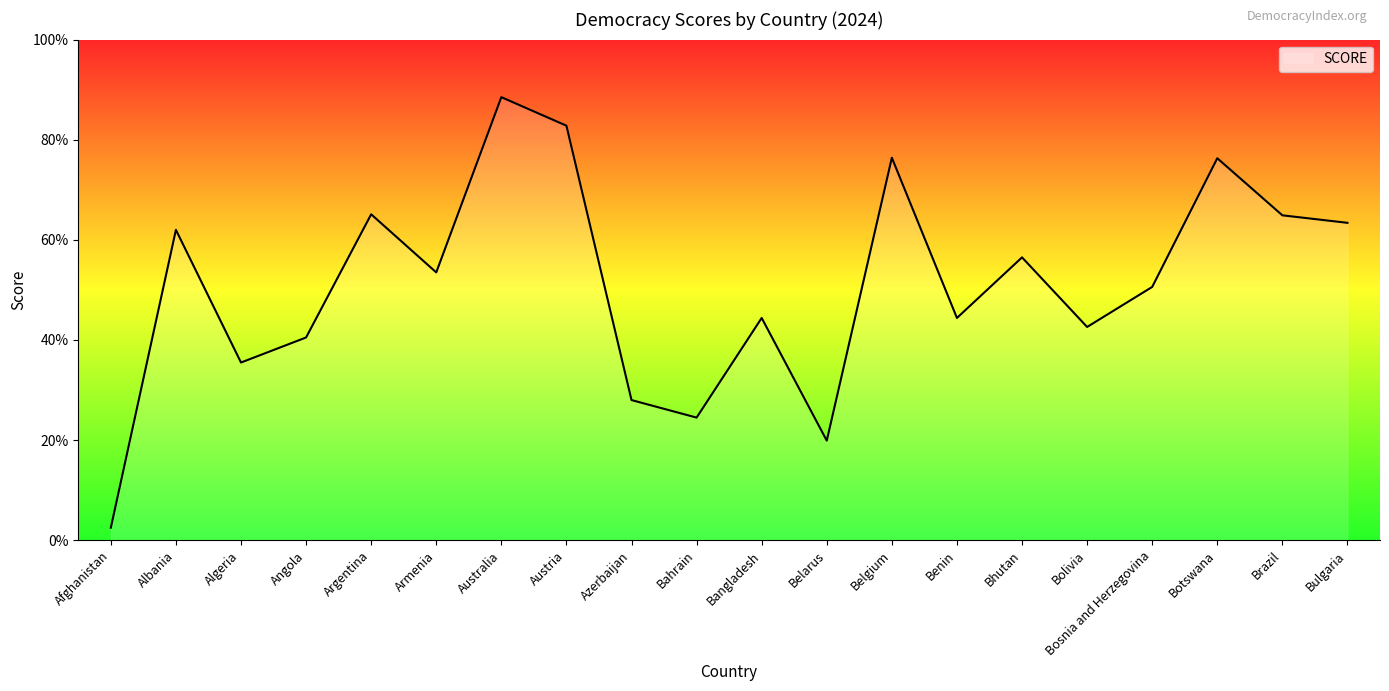

At which label does the data first exceed 5?

Albania